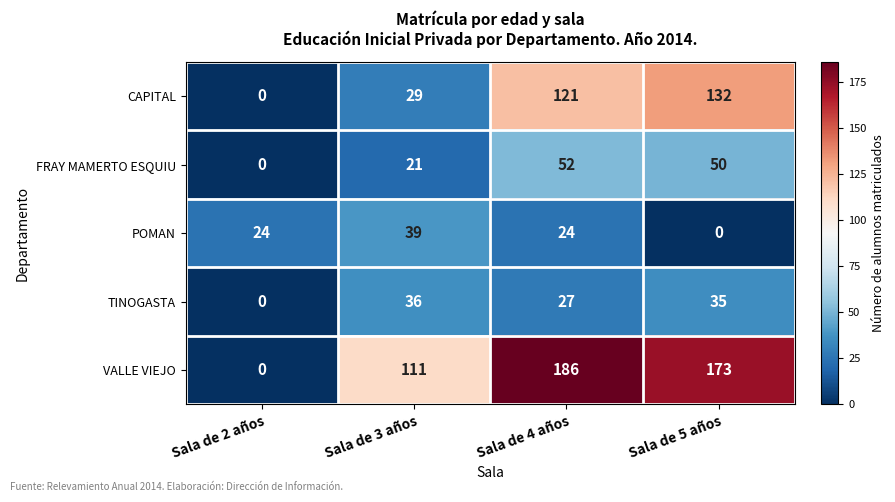

Is it true that CAPITAL equals 40 at Sala de 2 años?

False